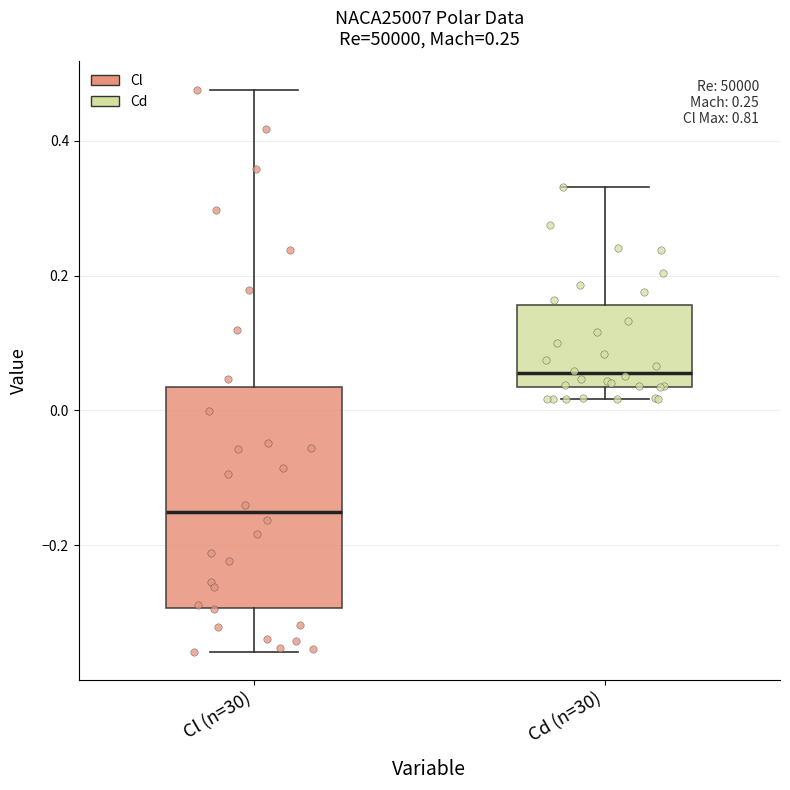

Which box's median line is the highest?

Cd (n=30)